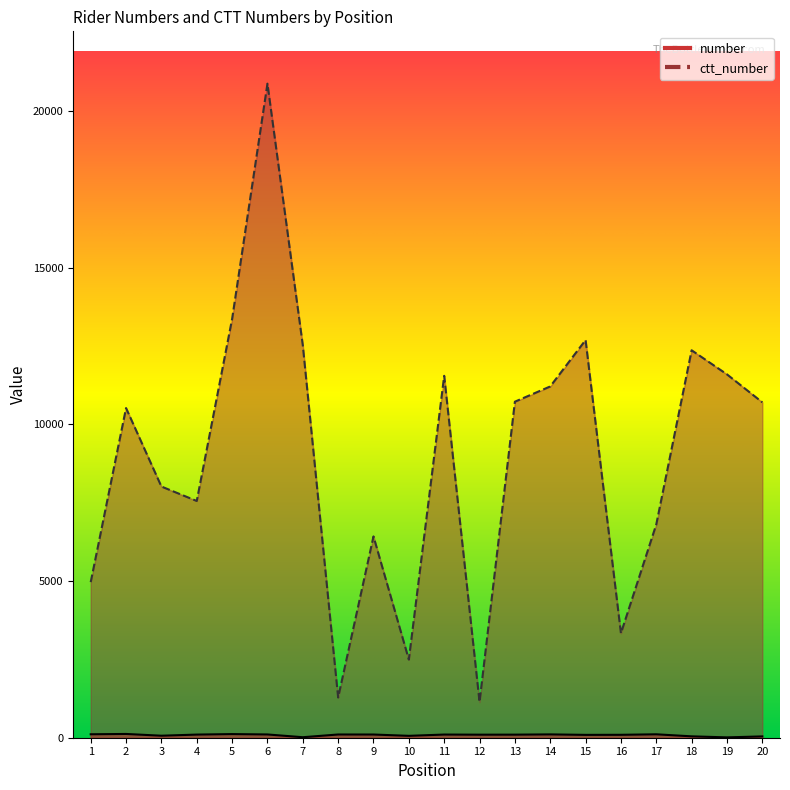

Rank the series by their maximum value, from lowest to highest.

number, ctt_number